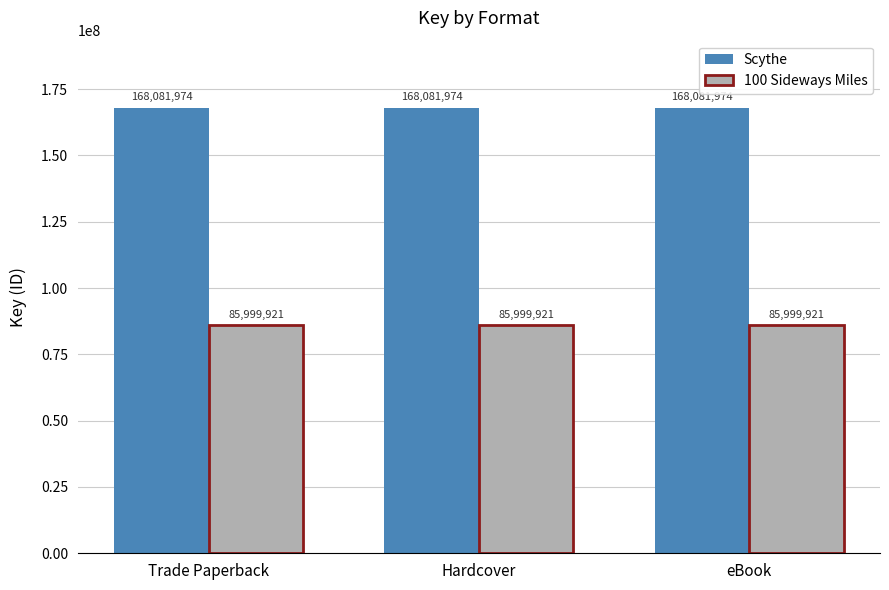

What is the difference between the highest and lowest values at Trade Paperback?

82082053